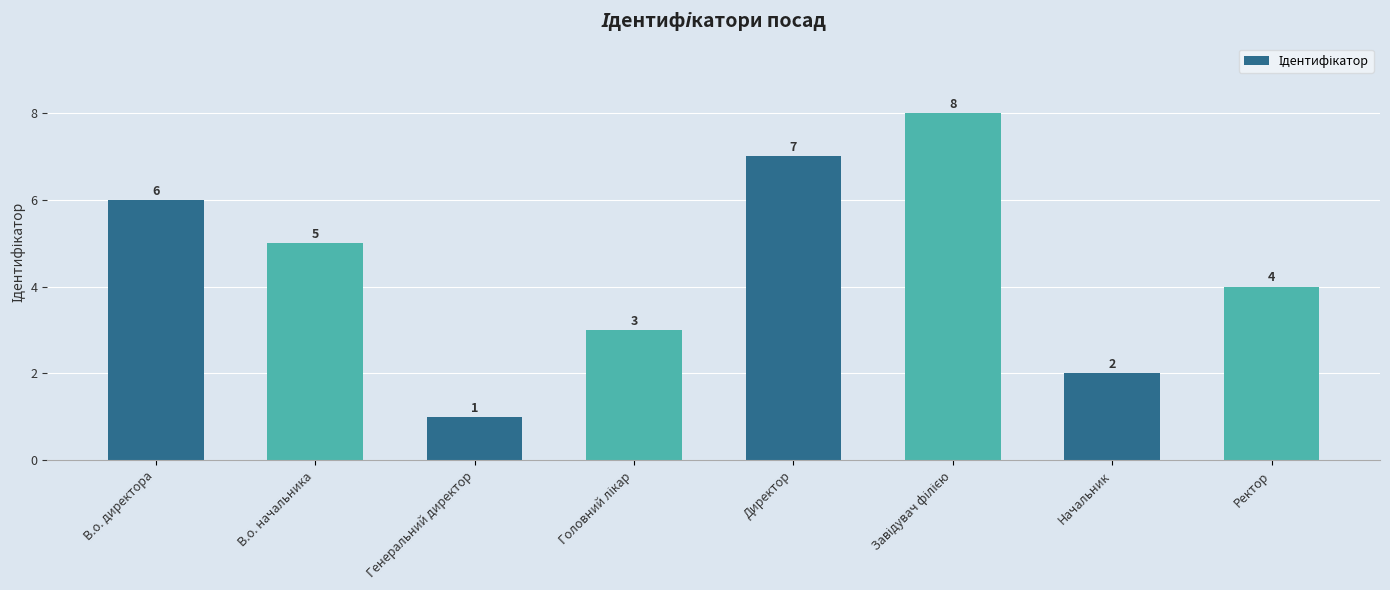

How many categories are shown in the chart?

8